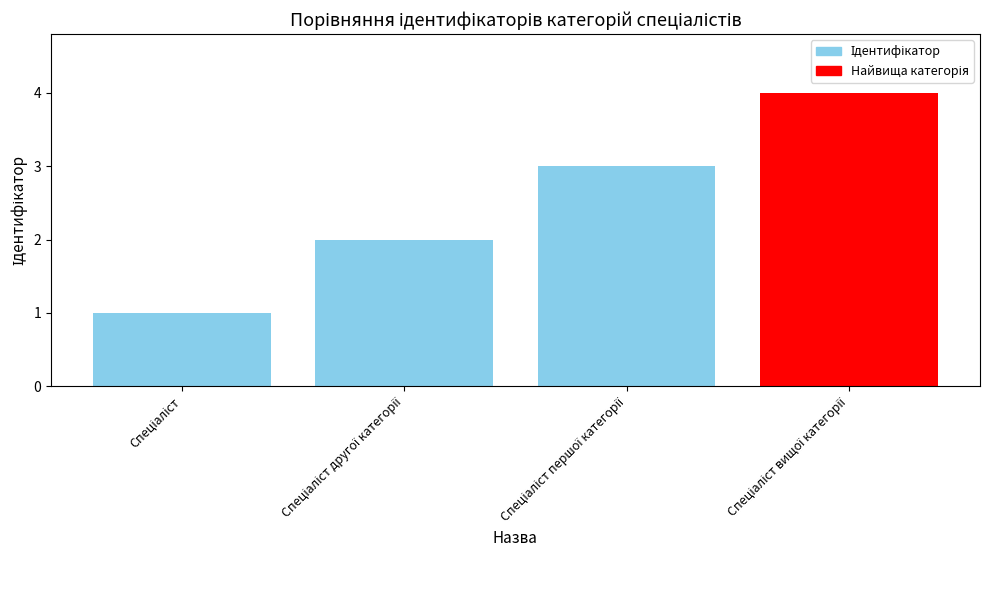

What is the maximum value shown in the chart?

4